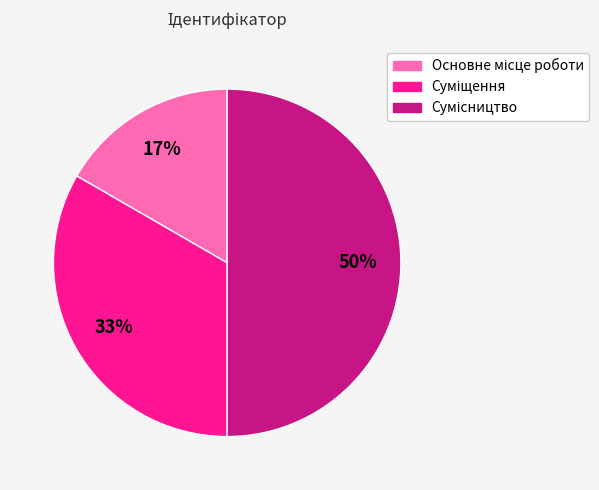

To the nearest percent, what is the average slice percentage?

33%